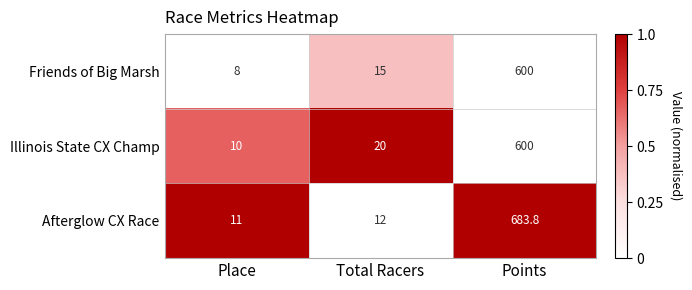

How many data points does each series have?

3